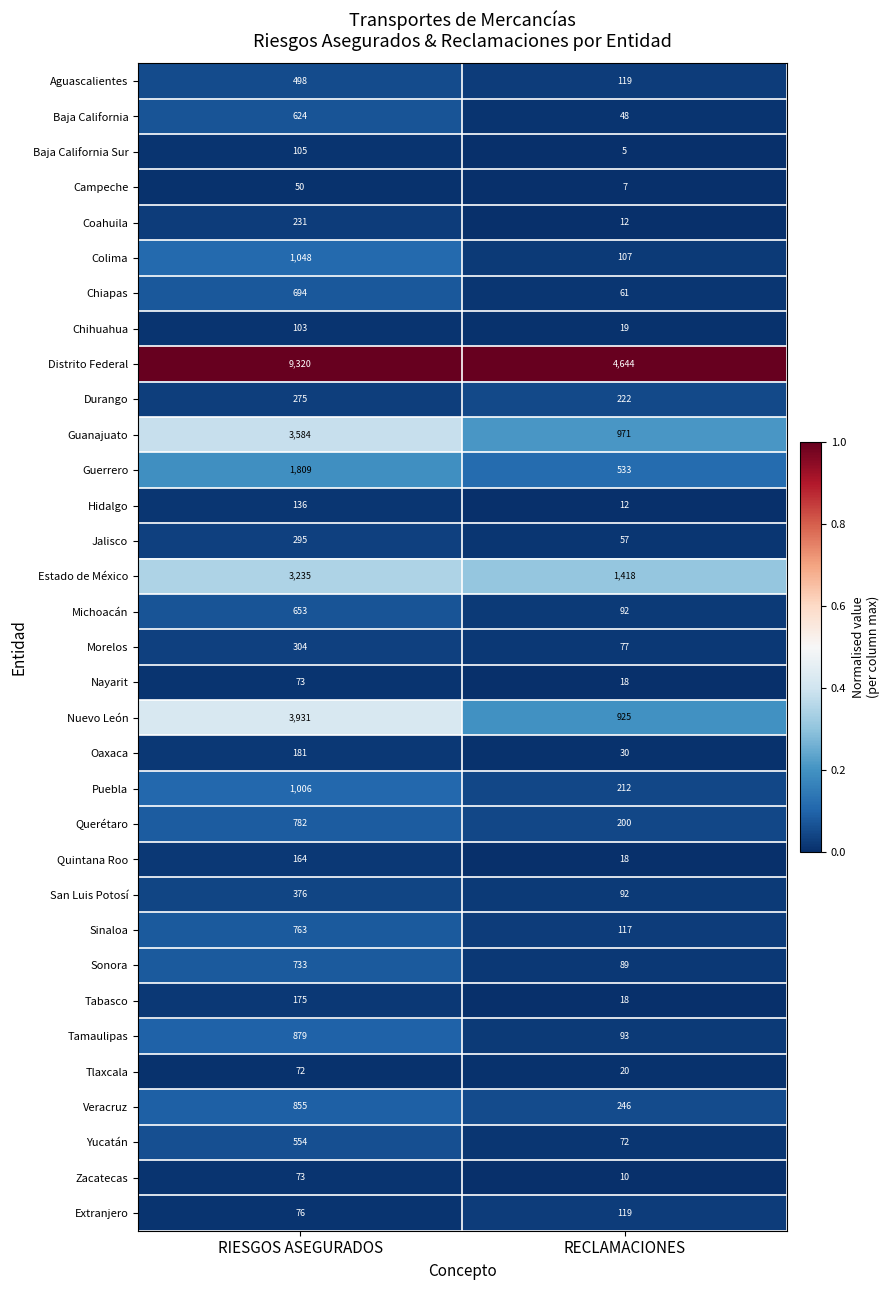

How many data points does each series have?

2